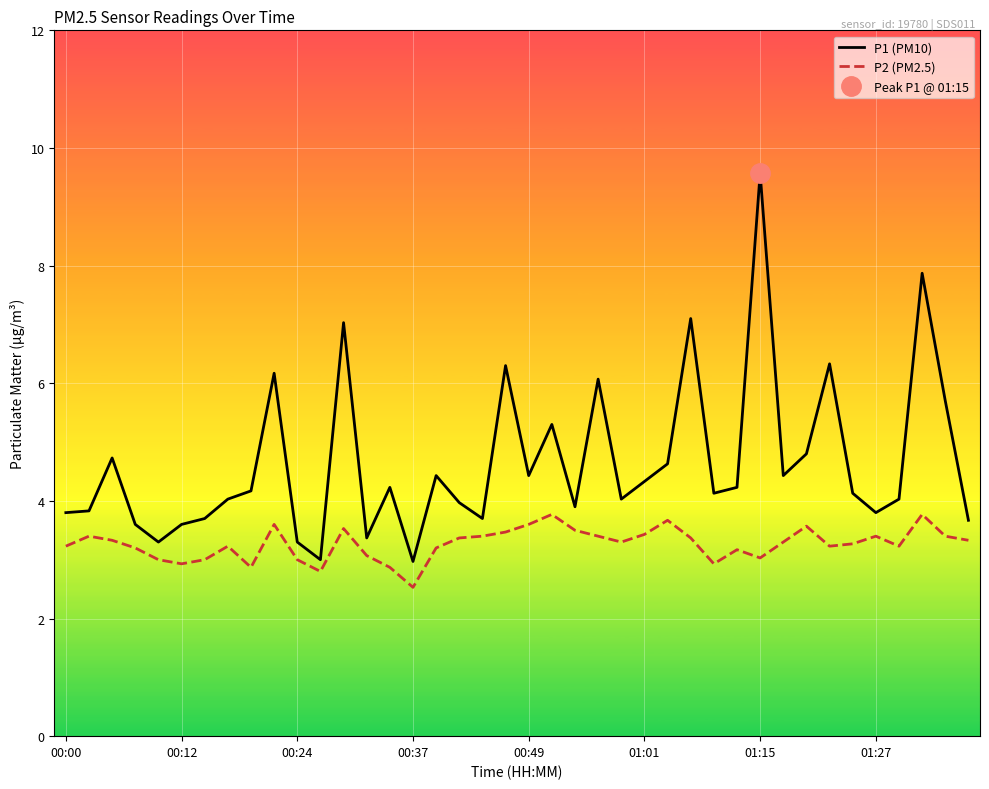

The P1 (PM10) series shows 4.4 at 00:49. True or false?

True